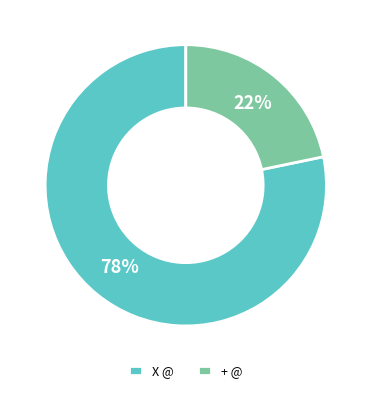

Do + @ and X @ together represent more than half of the pie?

Yes